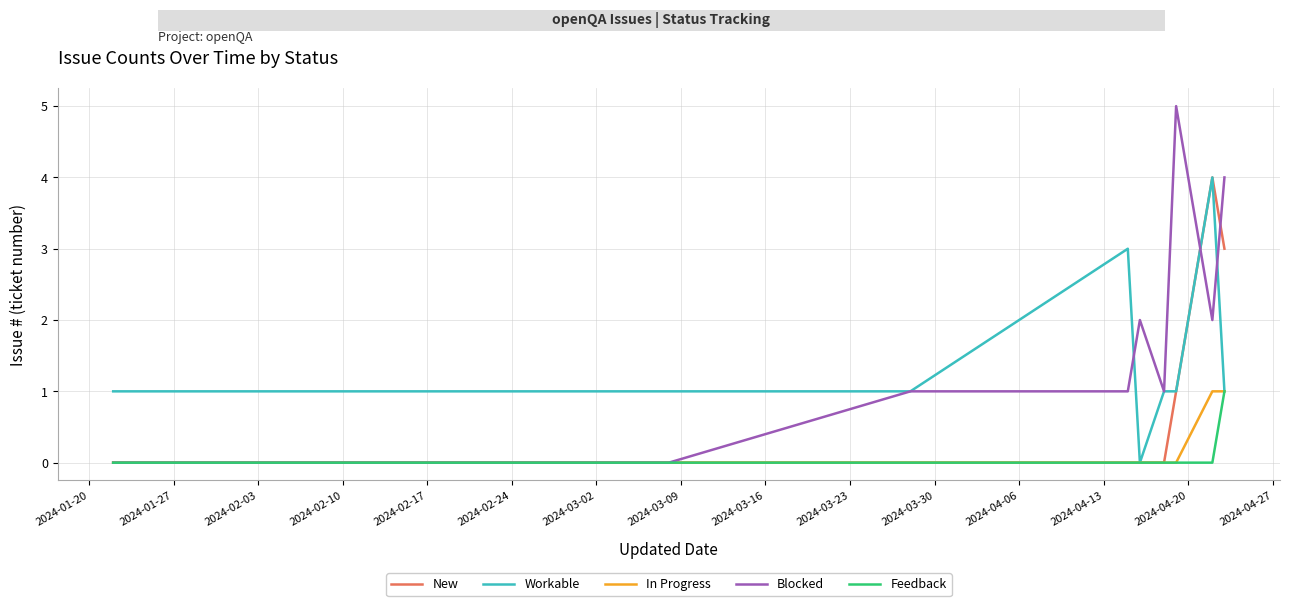

True or false: New has more than 0 interior local peaks.

True